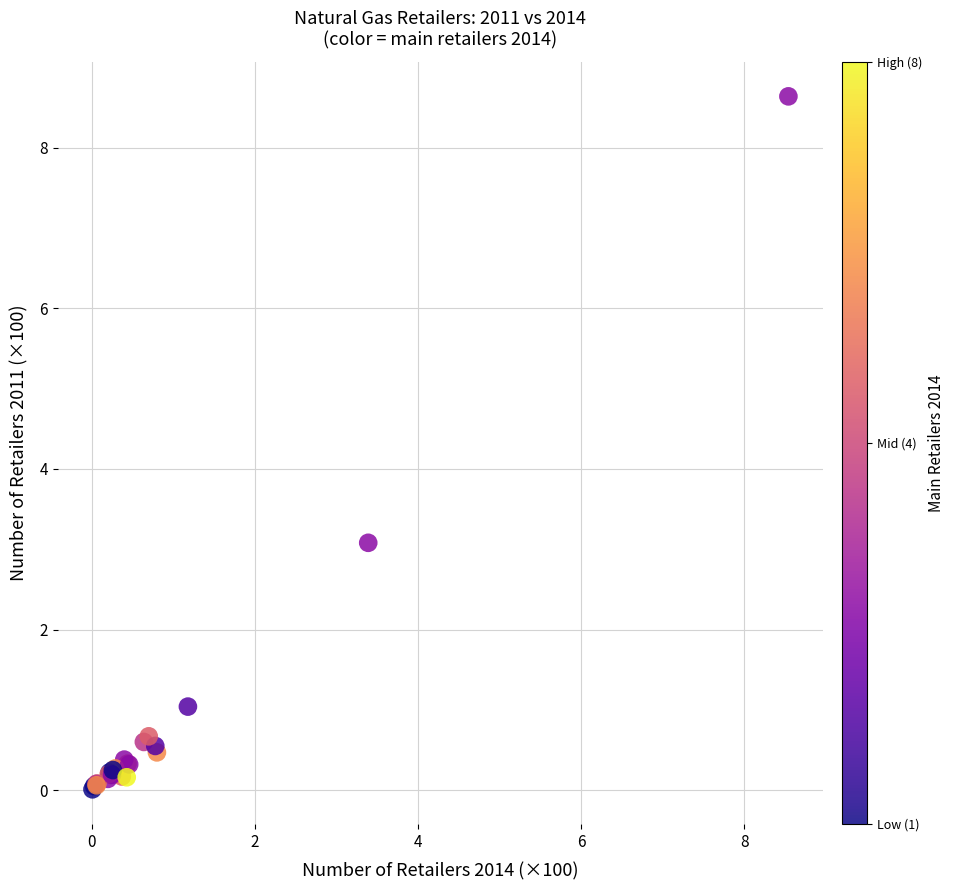

What Y value in the scatter plot is closest to 4?

3.1